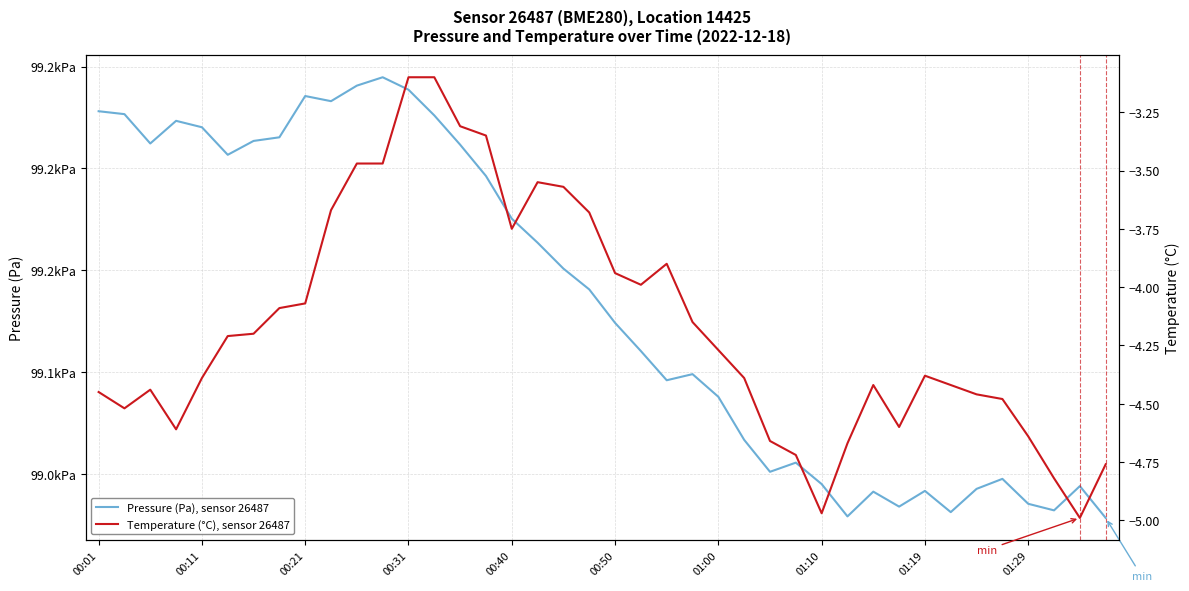

The value of Pressure (Pa), sensor 26487 at 38 is 99043.9. True or false?

True